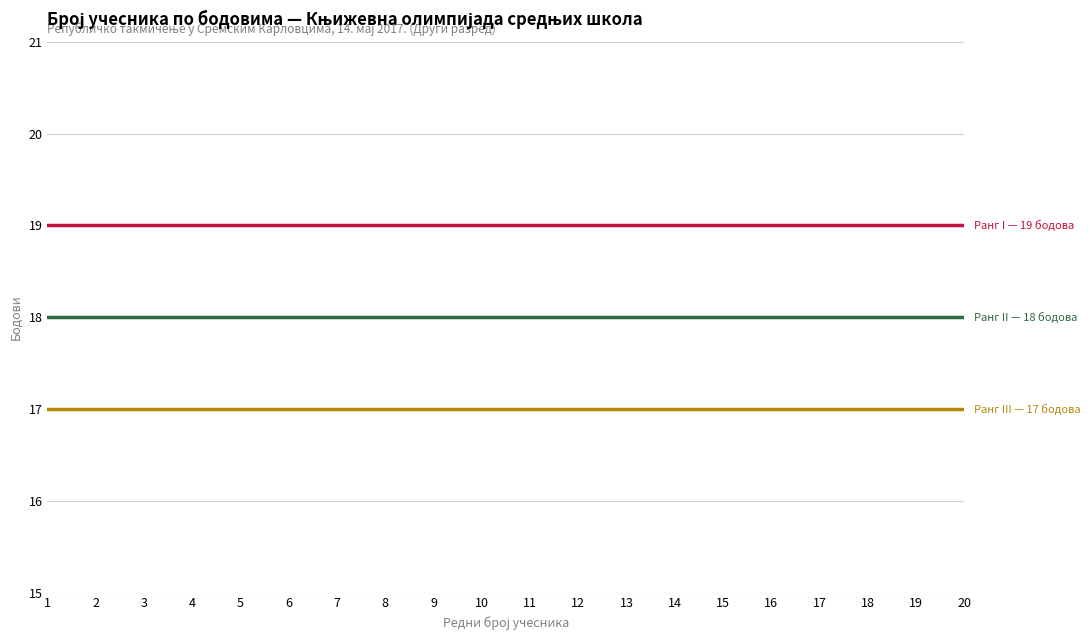

What is the maximum value shown in the chart?

19